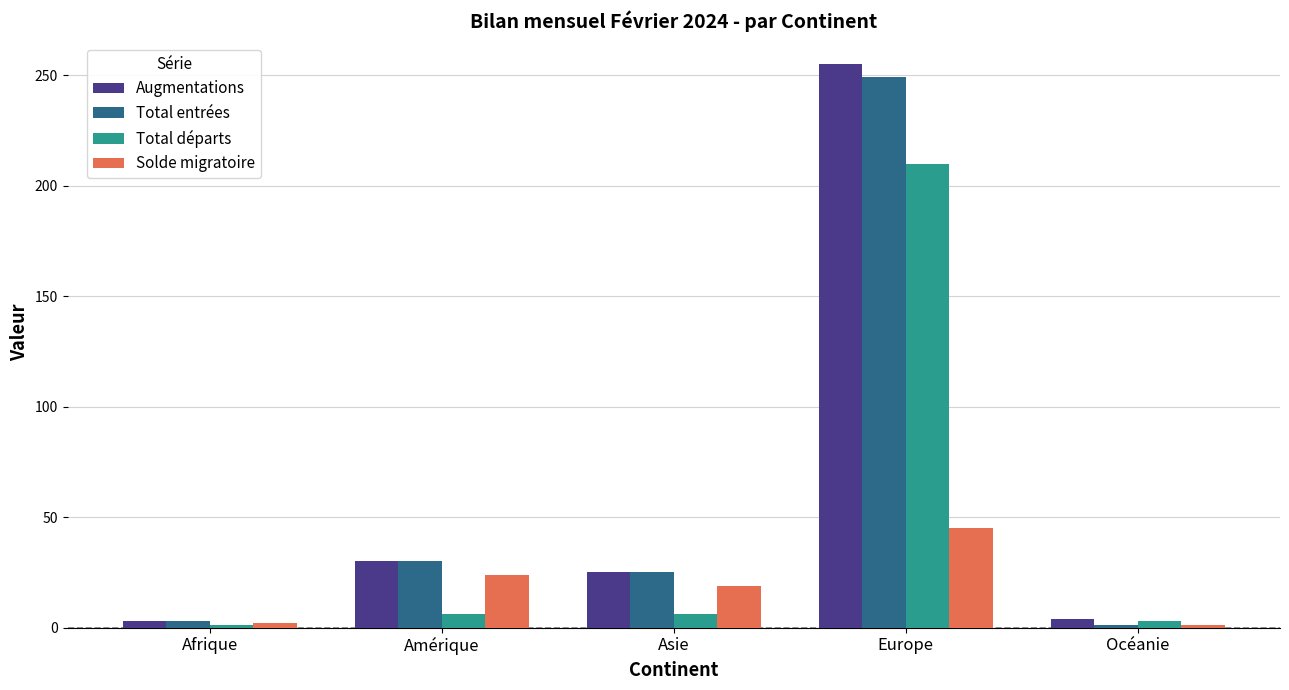

The value of Total départs at Océanie is 3. True or false?

True